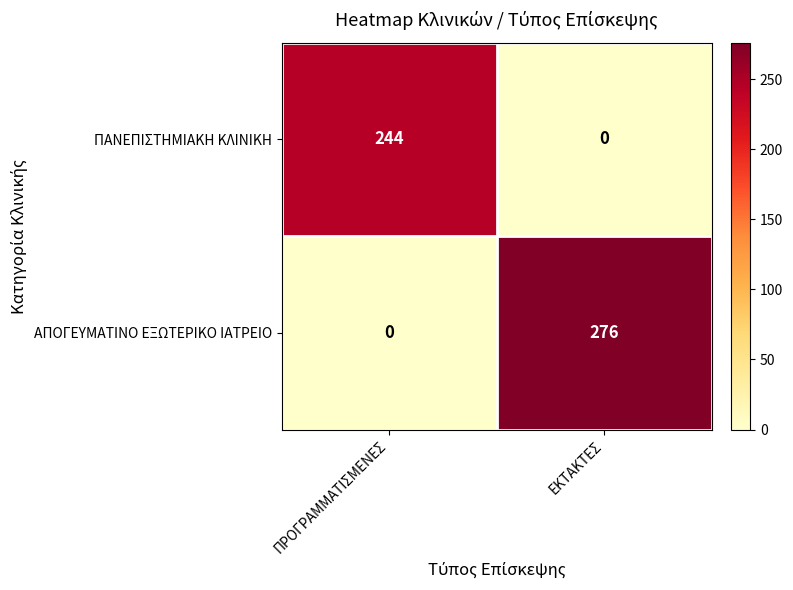

How many data points in ΠΑΝΕΠΙΣΤΗΜΙΑΚΗ ΚΛΙΝΙΚΗ are less than 244?

1